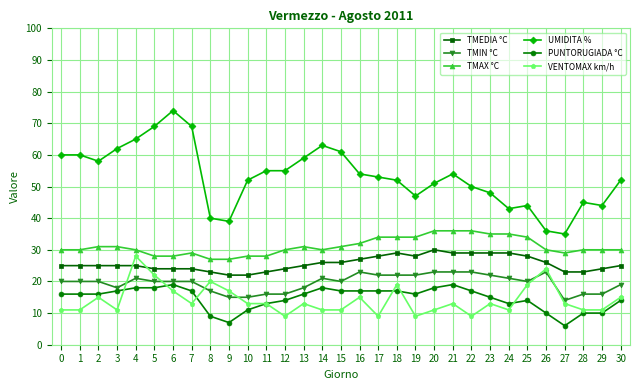

How many values in the UMIDITA % series are below 53?

15